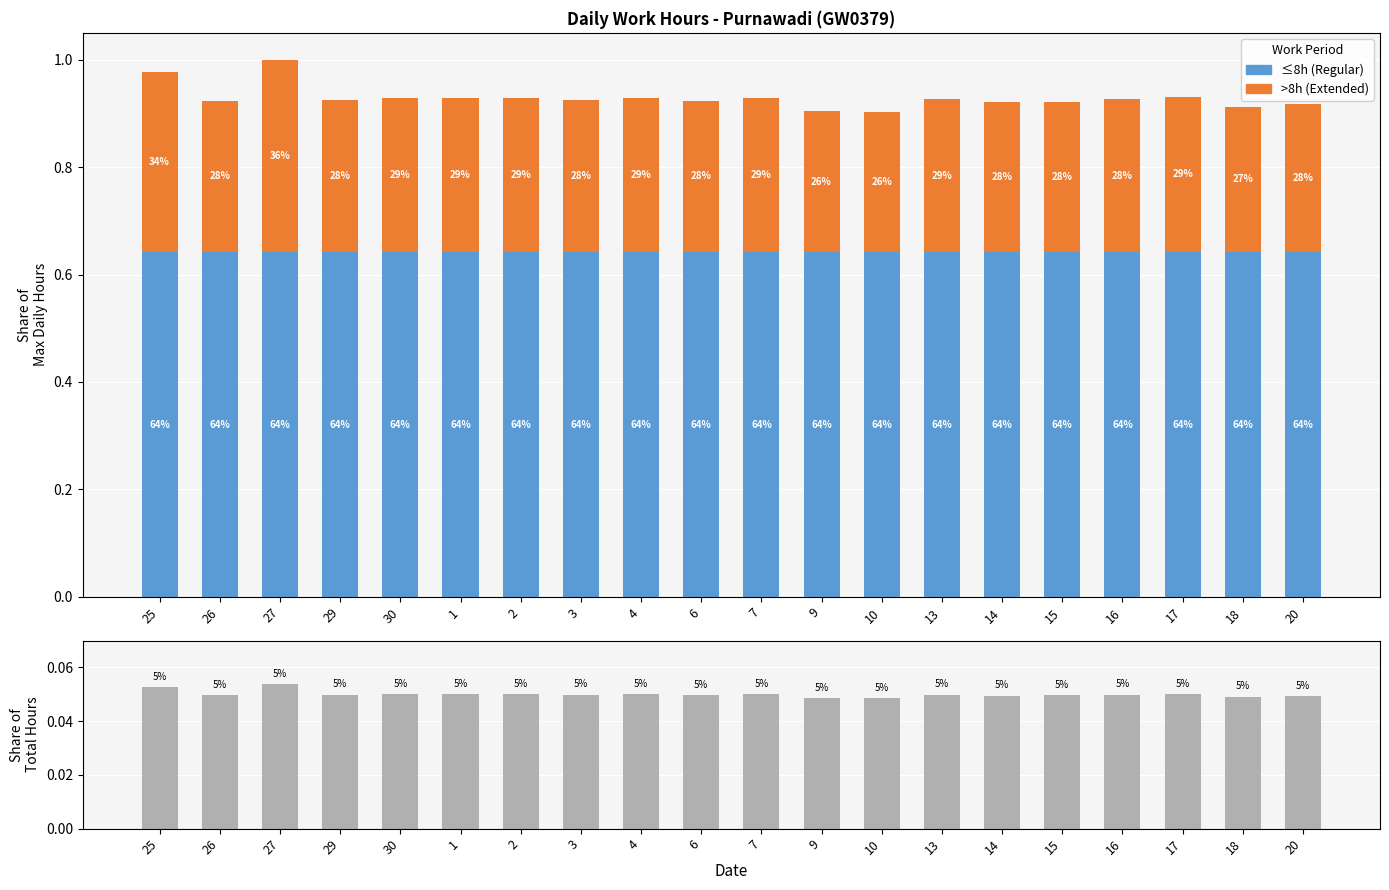

What is the spread (max minus min) of values at 2?

0.6